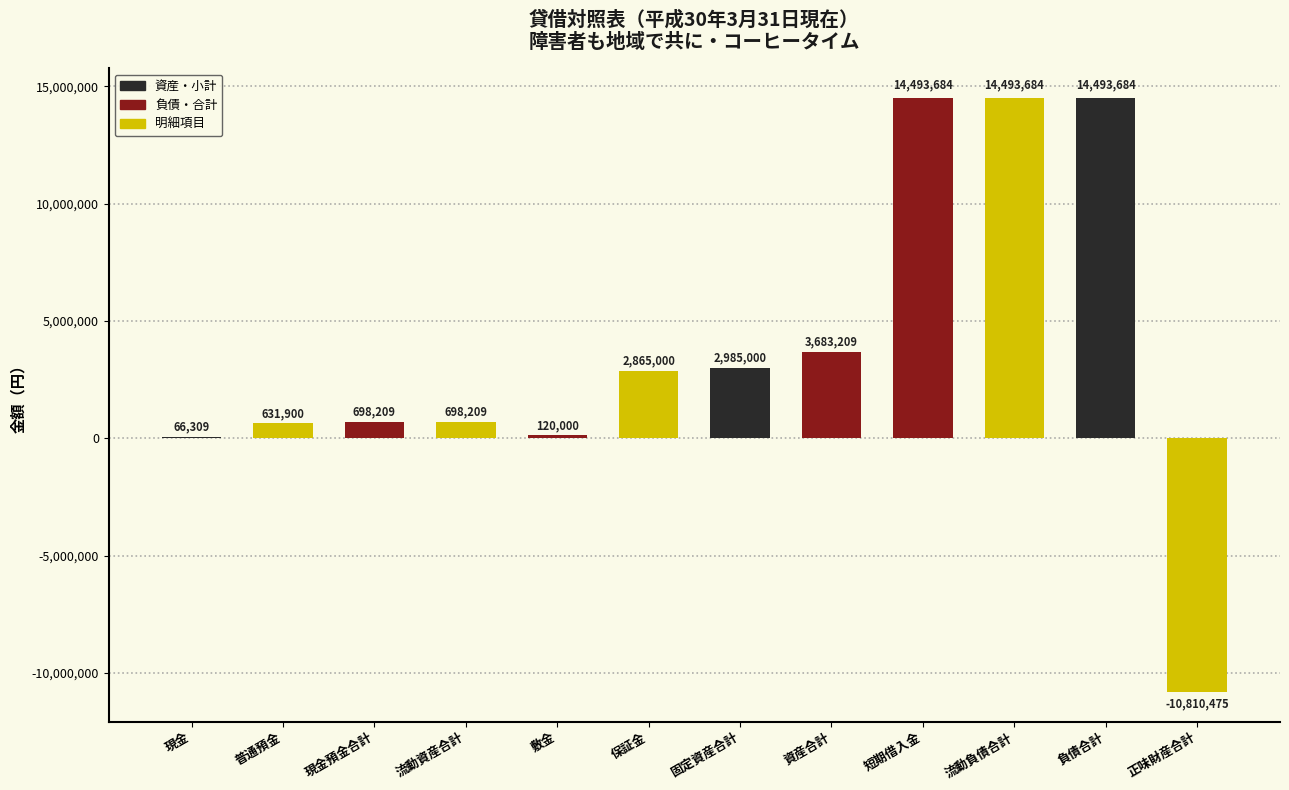

What is the change in value from 敷金 to 正味財産合計?

-10930475